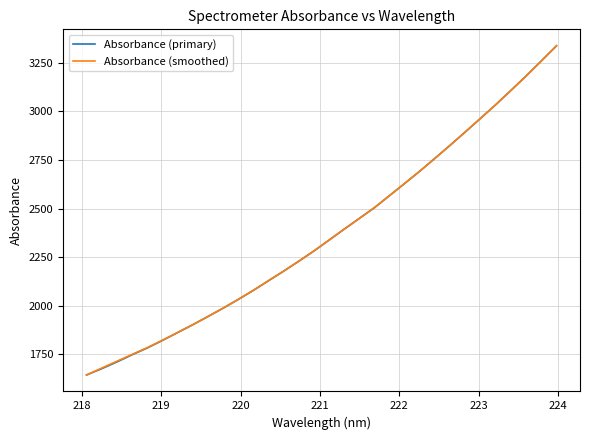

What is the highest value of the Absorbance (primary) series?

3336.9